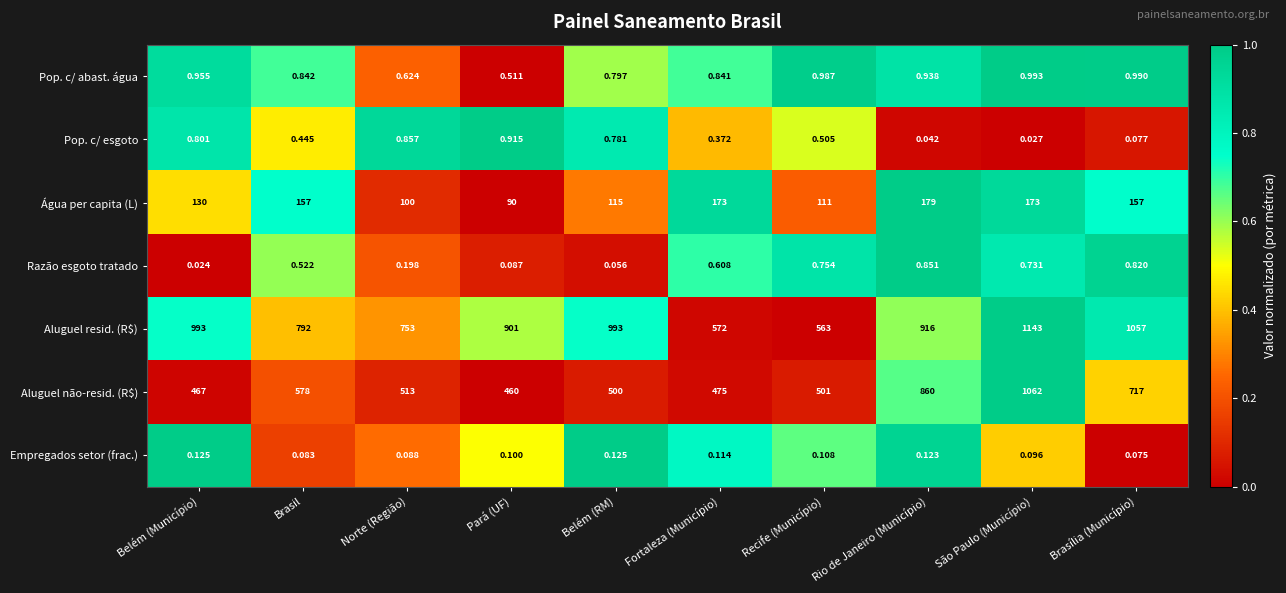

Which series has the widest spread of values?

Aluguel não-resid. (R$)